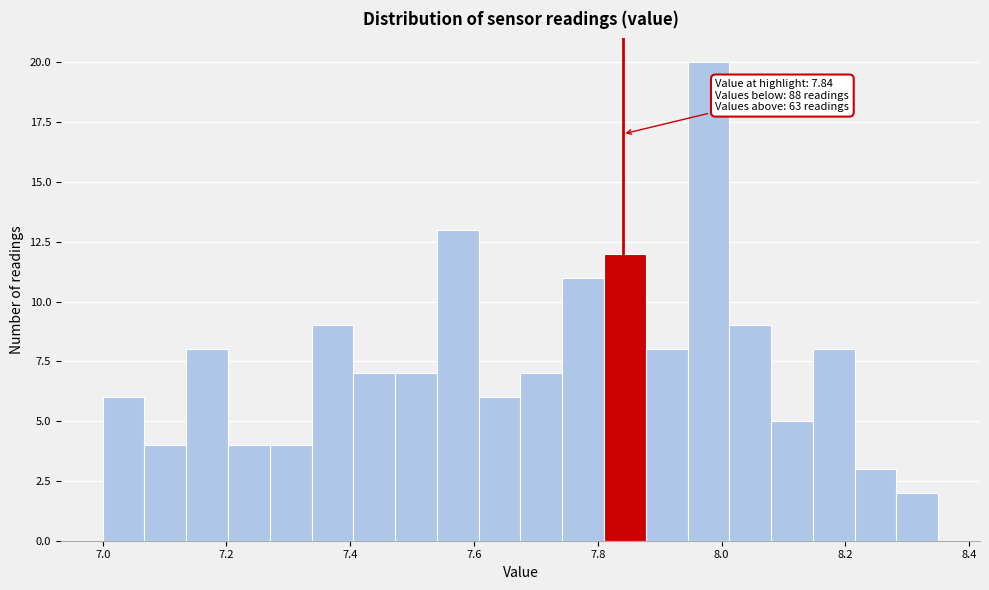

Read against the x-axis, roughly where is the centre of the tallest bar?

7.98